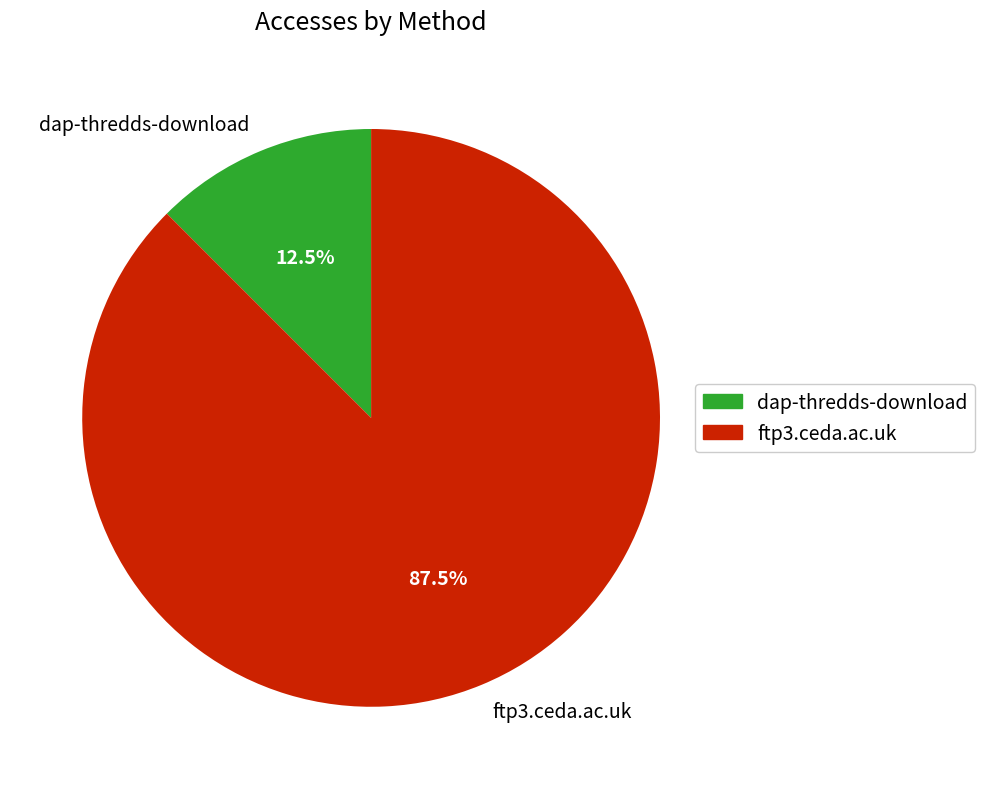

Rank the categories by value from lowest to highest.

dap-thredds-download, ftp3.ceda.ac.uk